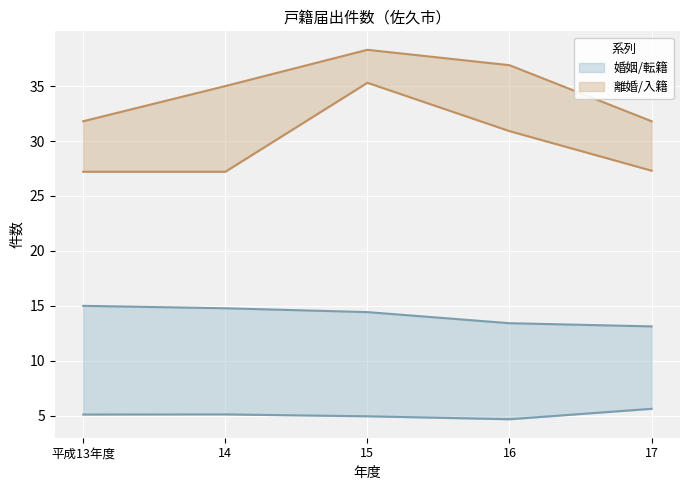

What is the difference between the maximum and minimum values in the 離婚 series?

6.5